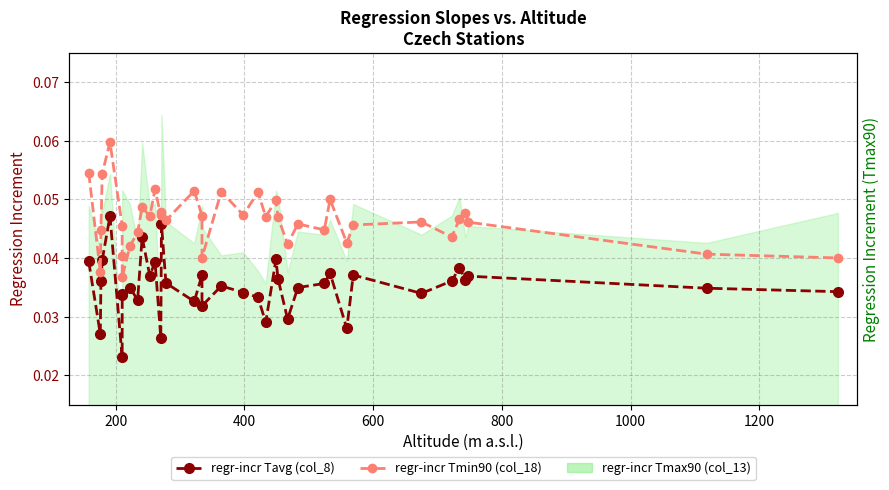

At how many categories does at least one series exceed 0?

38